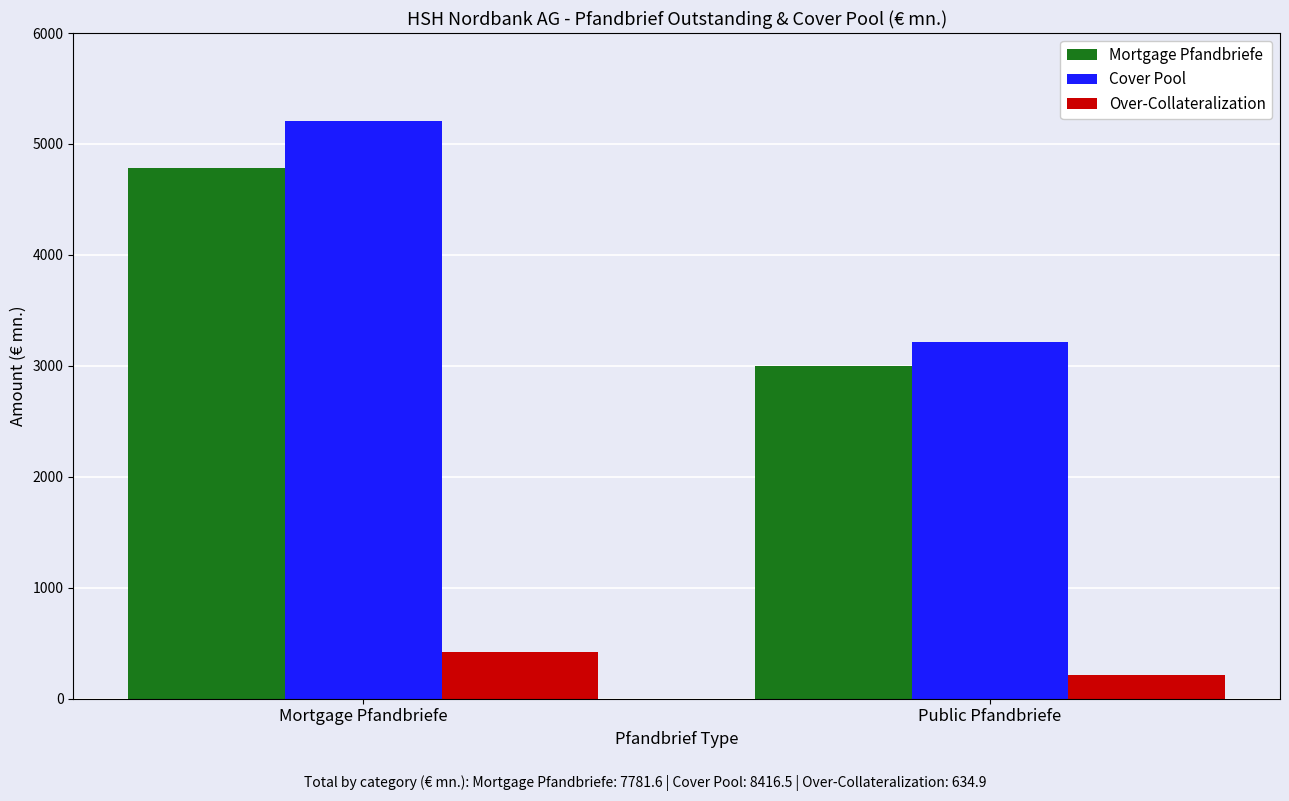

What is the label of the 2nd bar from the left?

Public Pfandbriefe